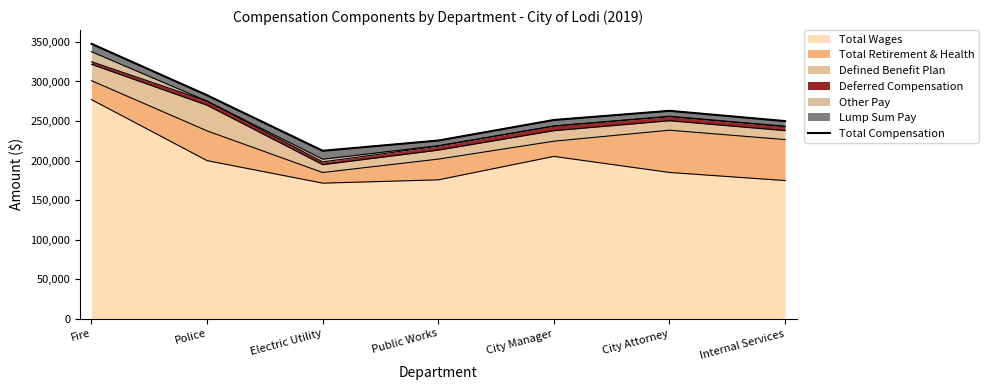

How many lines are shown in the chart?

1